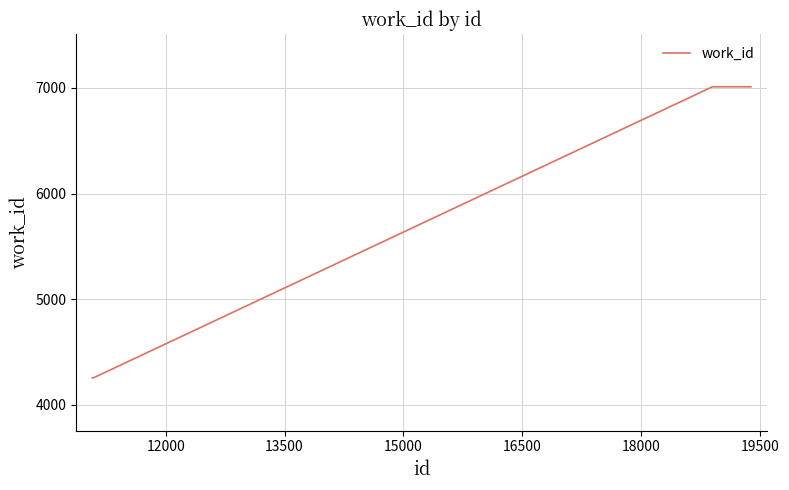

What is the maximum value shown in the chart?

7011